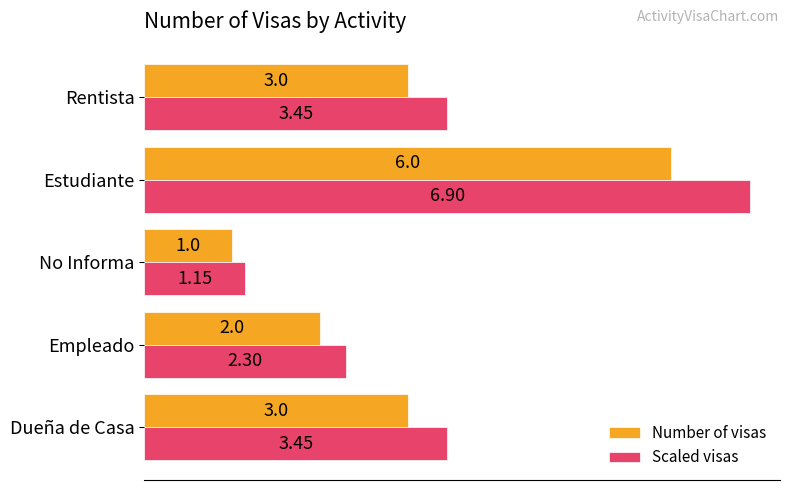

Which series has the largest total across all categories?

Scaled visas